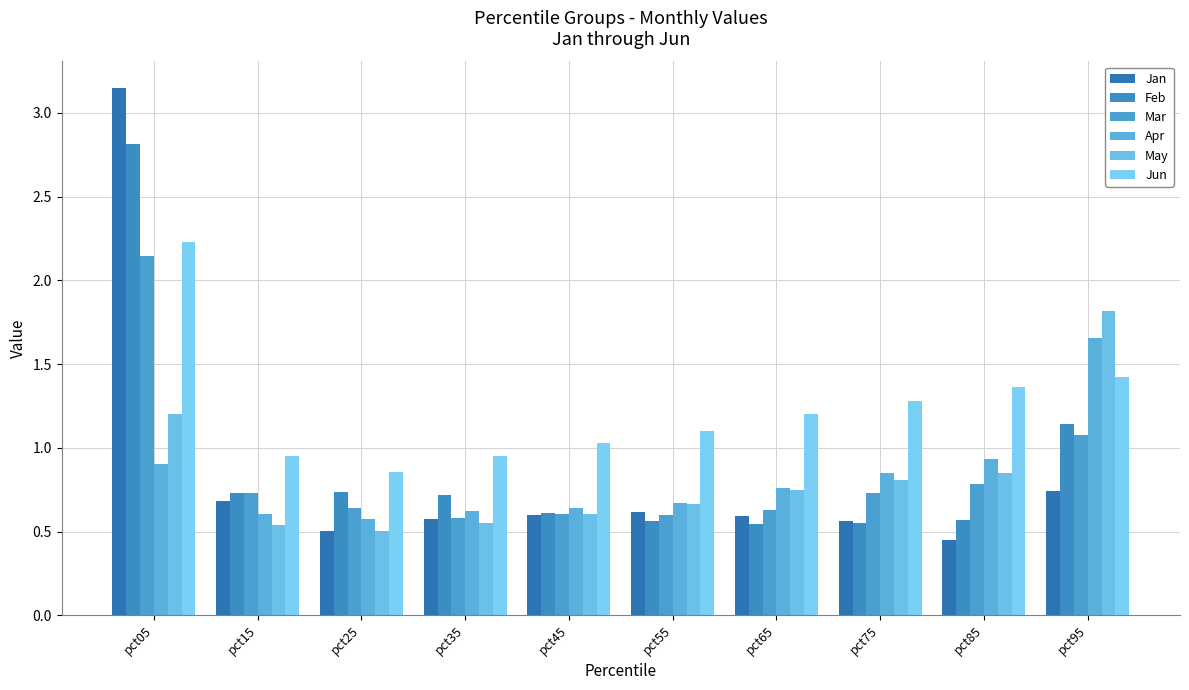

Read the May value at pct85.

0.8